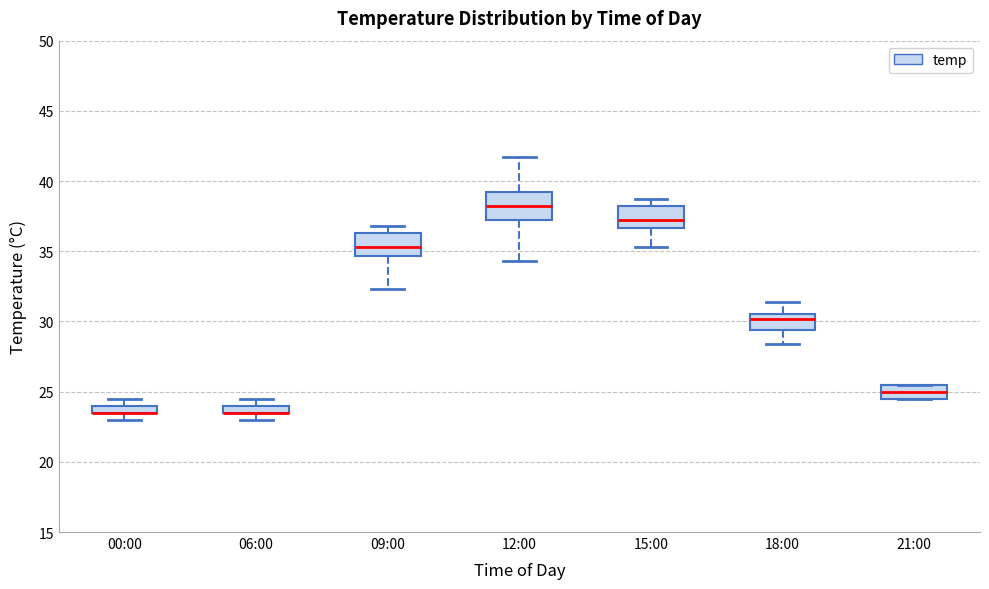

Where is the lower edge of the box for 21:00 on the y-axis? The values are not printed on the chart, so give them approximately, as read against the axis.

24.5